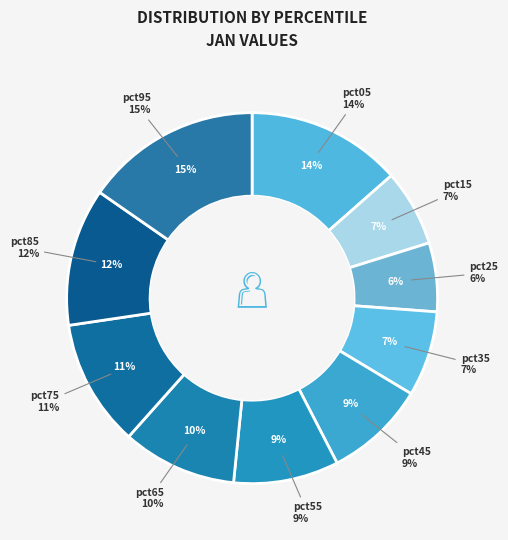

Between pct95 and pct25, which is larger?

pct95